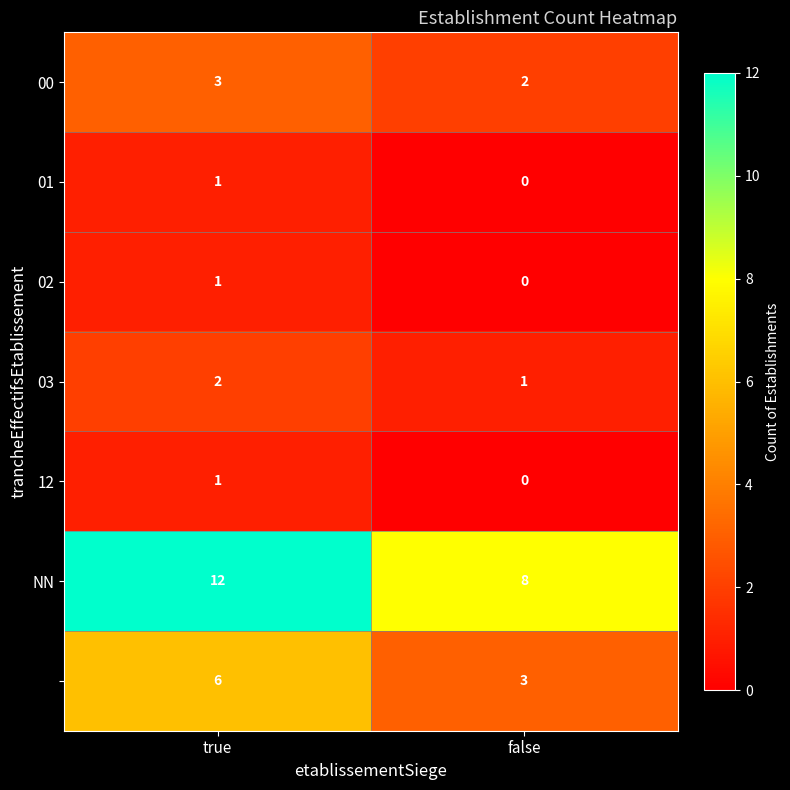

How many data points does each series have?

2